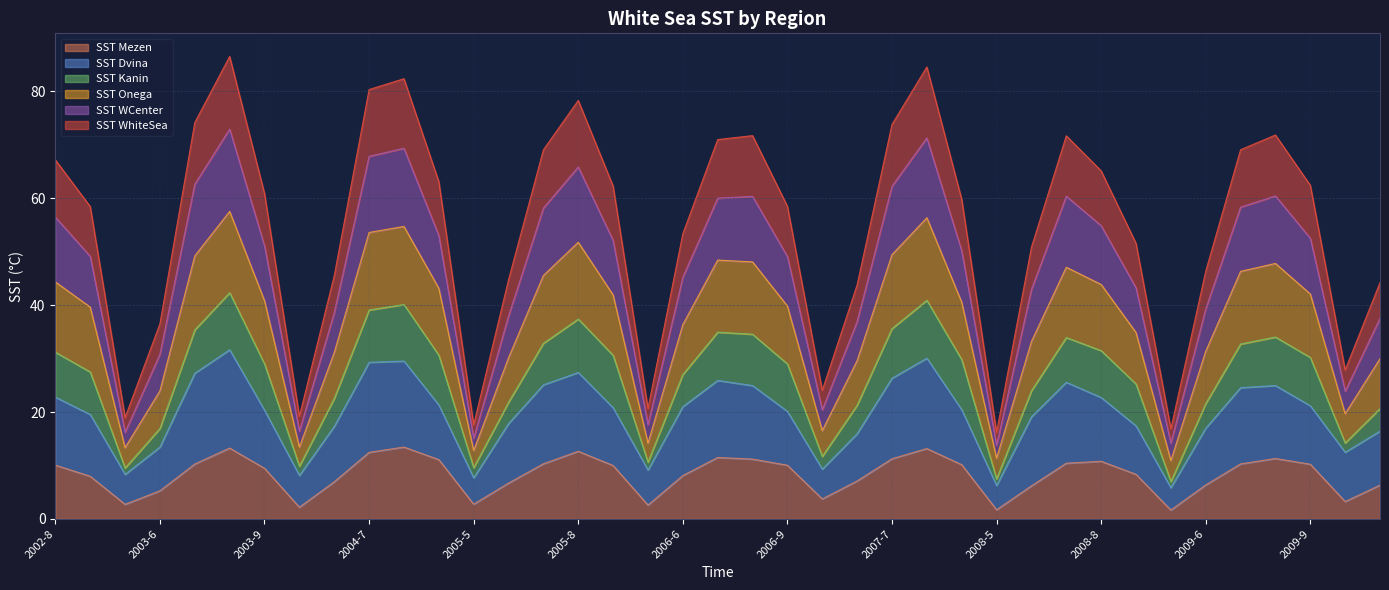

How many data points in SST WhiteSea are less than 40?

19